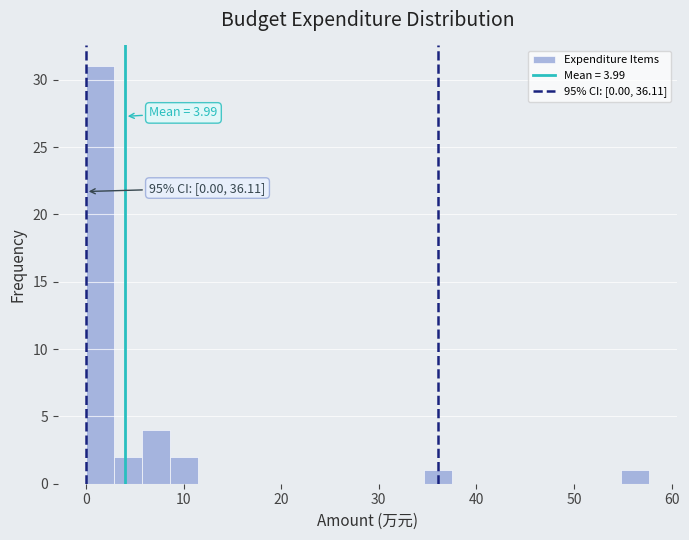

Read against the x-axis, roughly where is the centre of the tallest bar?

1